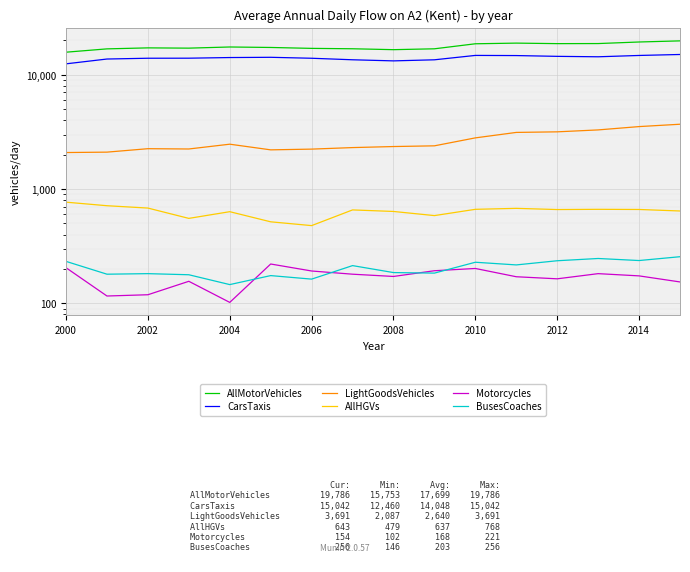

The value of CarsTaxis at 2000 is 22393. True or false?

False